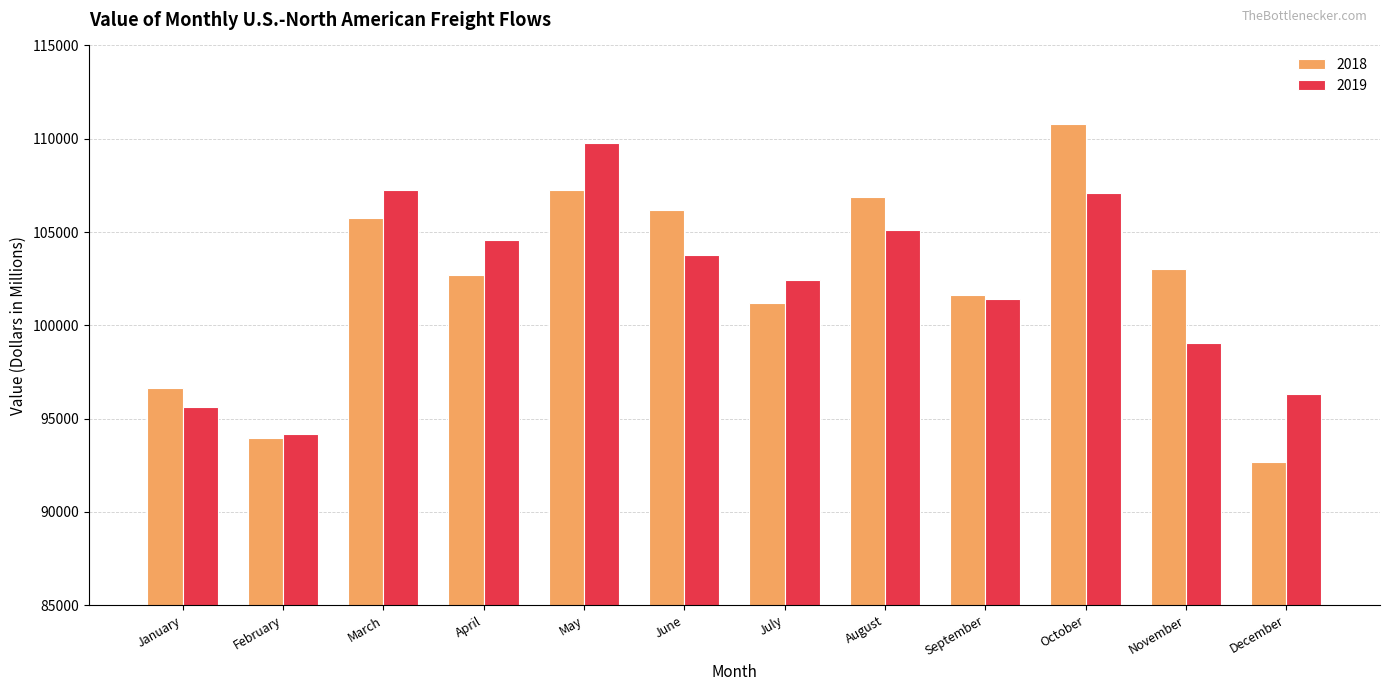

How many values in the 2019 series are below 103765?

6